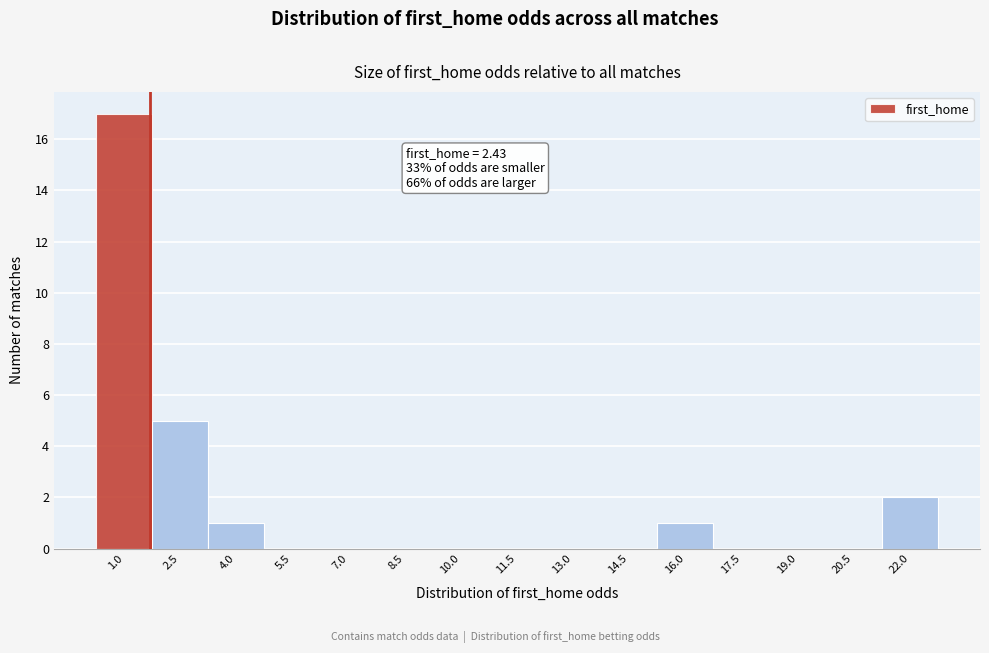

Reading left to right, transcribe all the data shown in this chart.

1.0=17	2.5=5	4.0=1	5.5=0	7.0=0	8.5=0	10.0=0	11.5=0	13.0=0	14.5=0	16.0=1	17.5=0	19.0=0	20.5=0	22.0=2